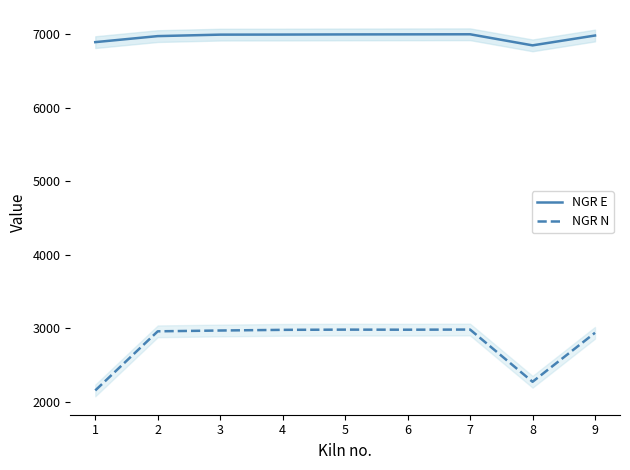

How many interior local peaks does the NGR E series have?

1